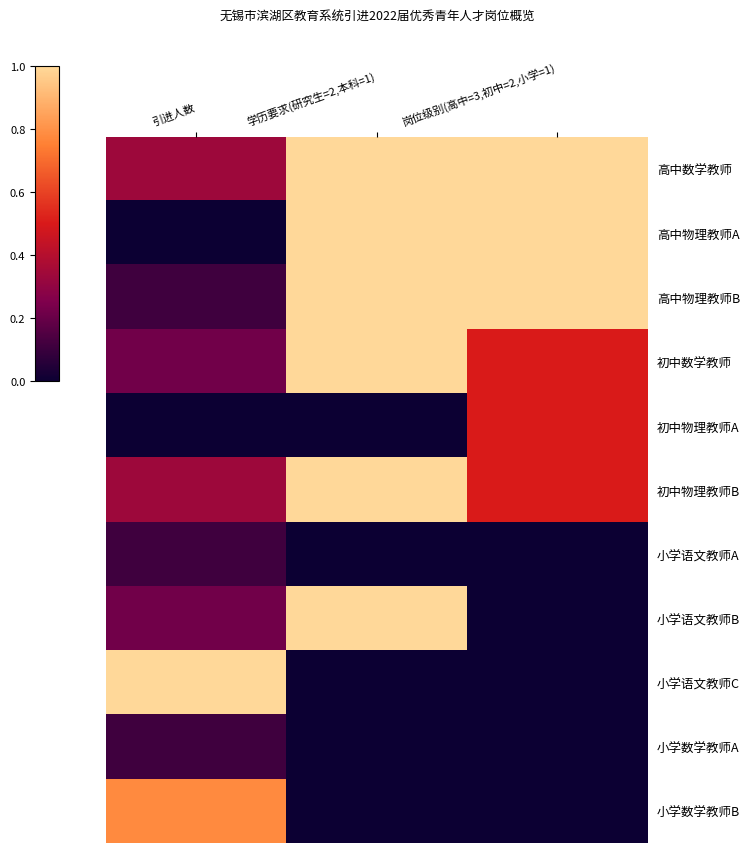

At which category is the sum across all series the highest?

学历要求(研究生=2,本科=1)